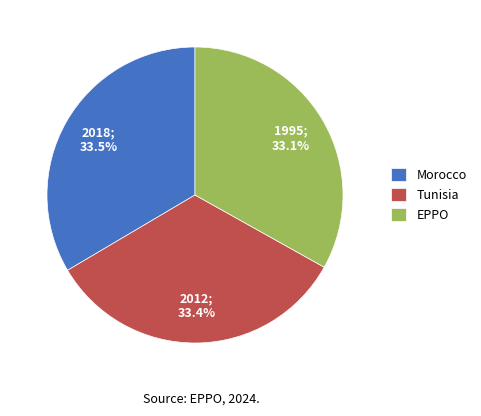

Does any single category account for the majority?

No